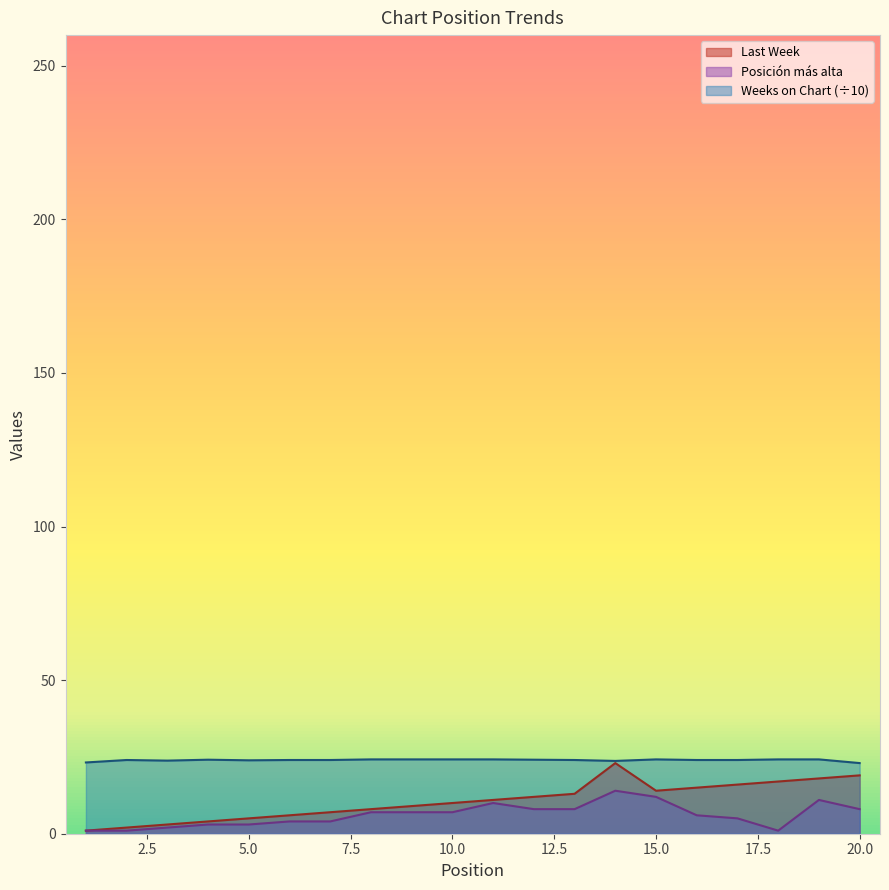

What is the highest value of the Weeks on Chart series?

24.2